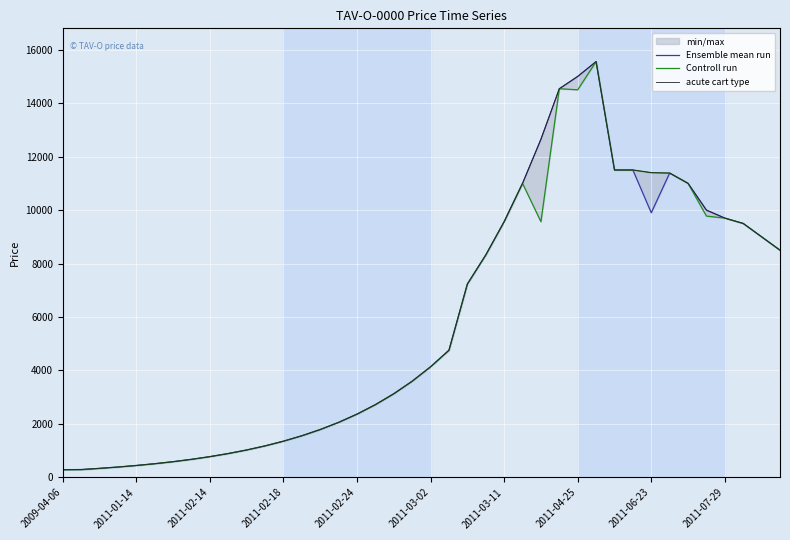

Reading left to right, what are all the values shown in this chart?

Ensemble mean run: 287	295	338	388	446	512	588	676	777	893	1026	1179	1355	1558	1791	2059	2367	2722	3130	3599	4138	4758	7234	8319	9566	11000	12650	14540	15000	15555	11500	11500	9900	11385	11000	9999	9700	9500	9000	8500
Controll run: 287	287	338	388	446	512	588	676	777	893	1026	1179	1355	1558	1791	2059	2367	2722	3130	3599	4138	4758	7234	8319	9566	11000	9566	14540	14500	15555	11500	11500	11400	11385	11000	9775	9700	9500	9000	8500
acute cart type: 287	295	338	388	446	512	588	676	777	893	1026	1179	1355	1558	1791	2059	2367	2722	3130	3599	4138	4758	7234	8319	9566	11000	12650	14540	15000	15555	11500	11500	11400	11385	11000	9999	9700	9500	9000	8500